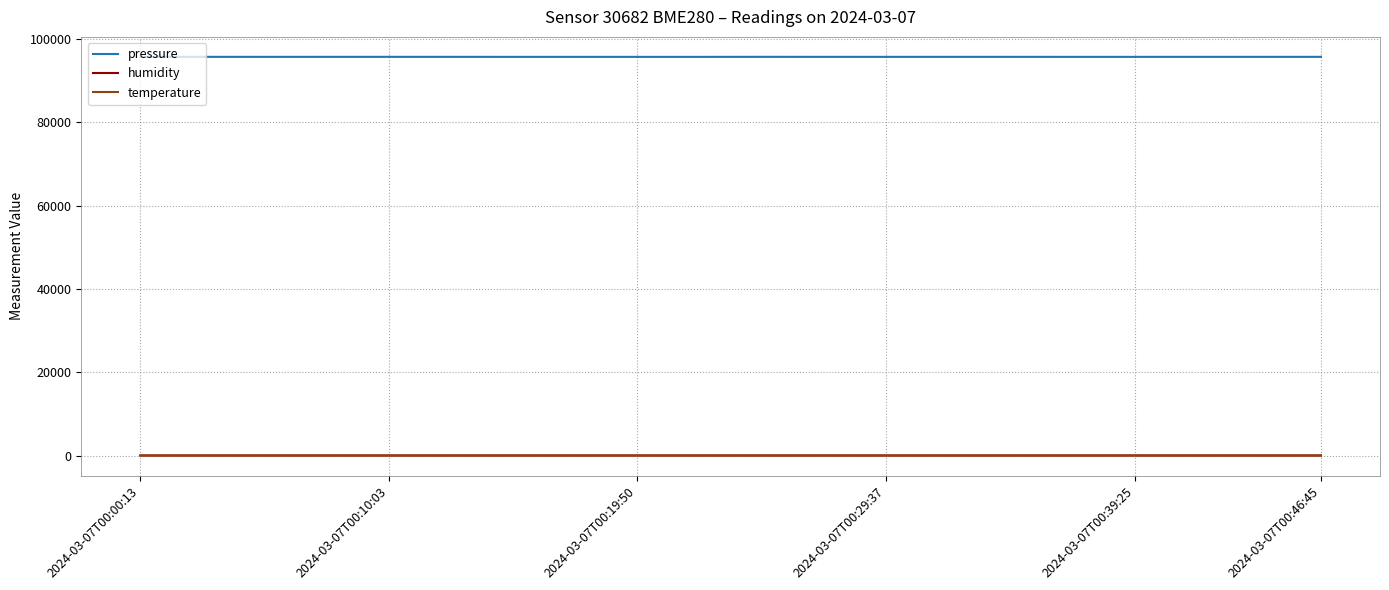

Which series has the largest total across all categories?

pressure